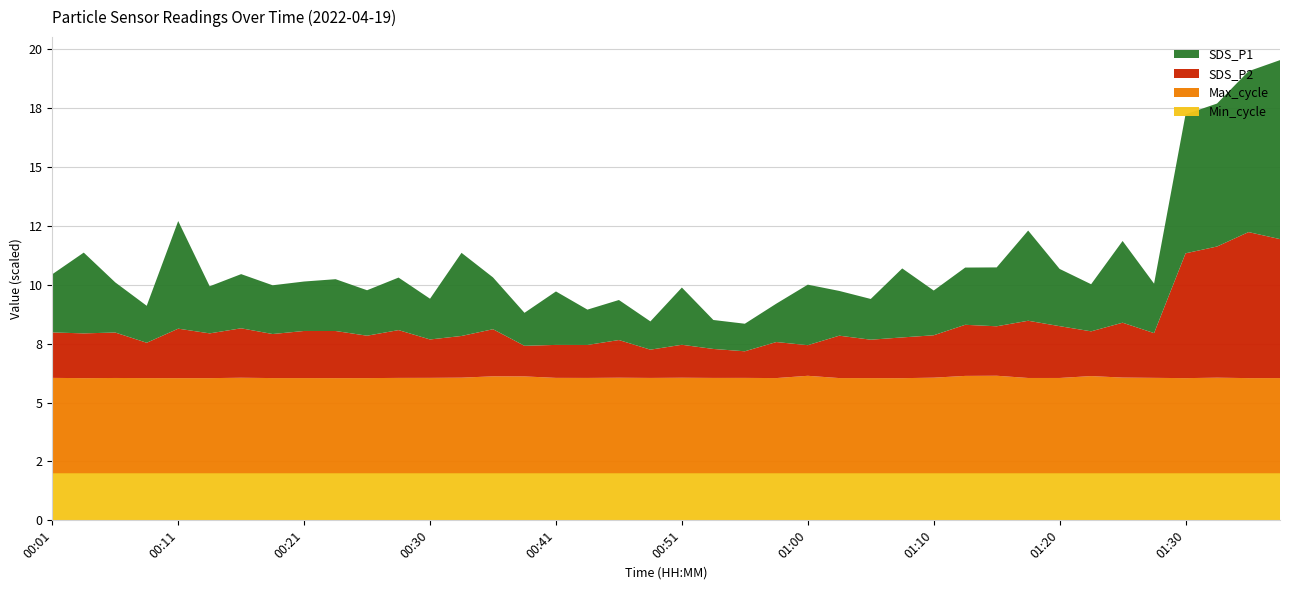

What are all the series names shown in the legend?

SDS_P1, SDS_P2, Max_cycle, Min_cycle